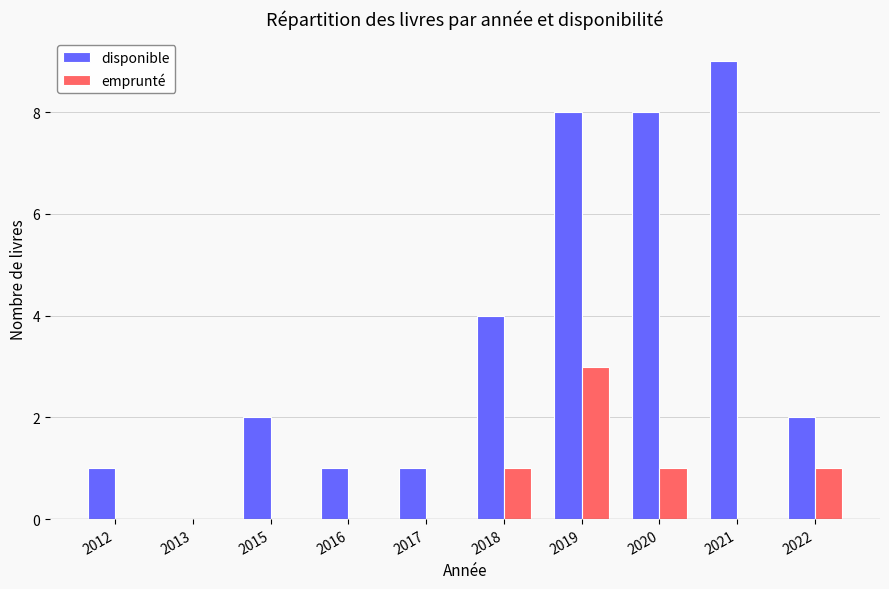

What is the sum of all disponible values?

36